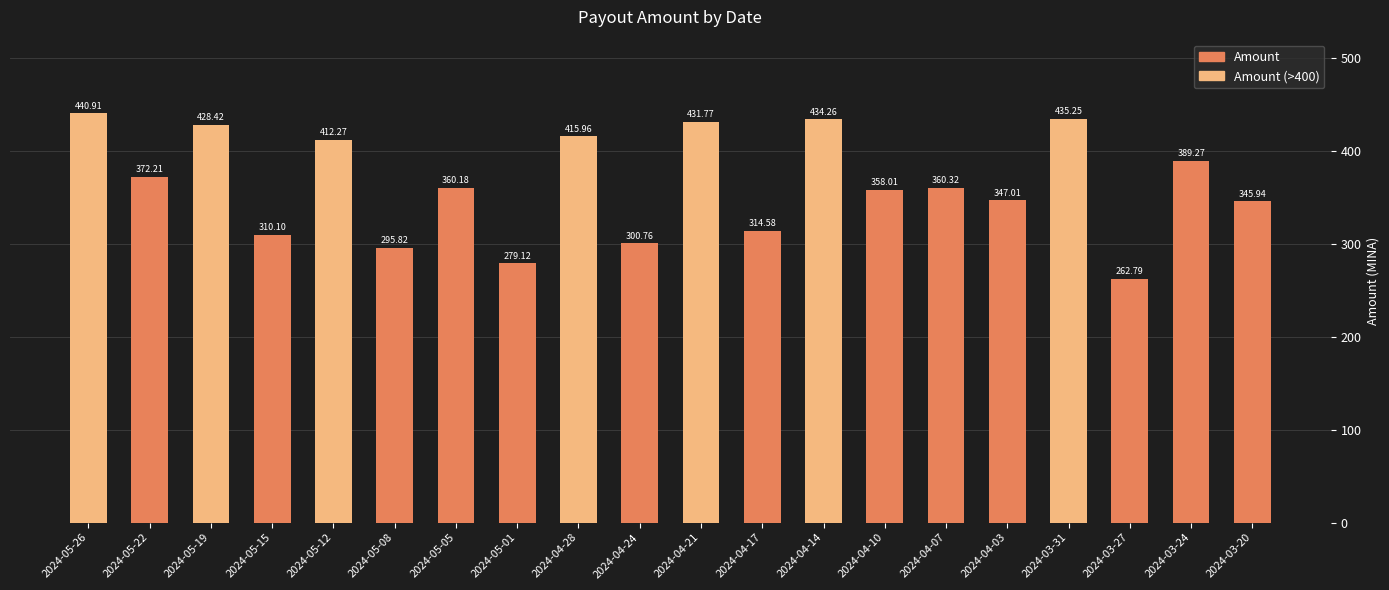

Which category has the lowest value across all series?

2024-03-27